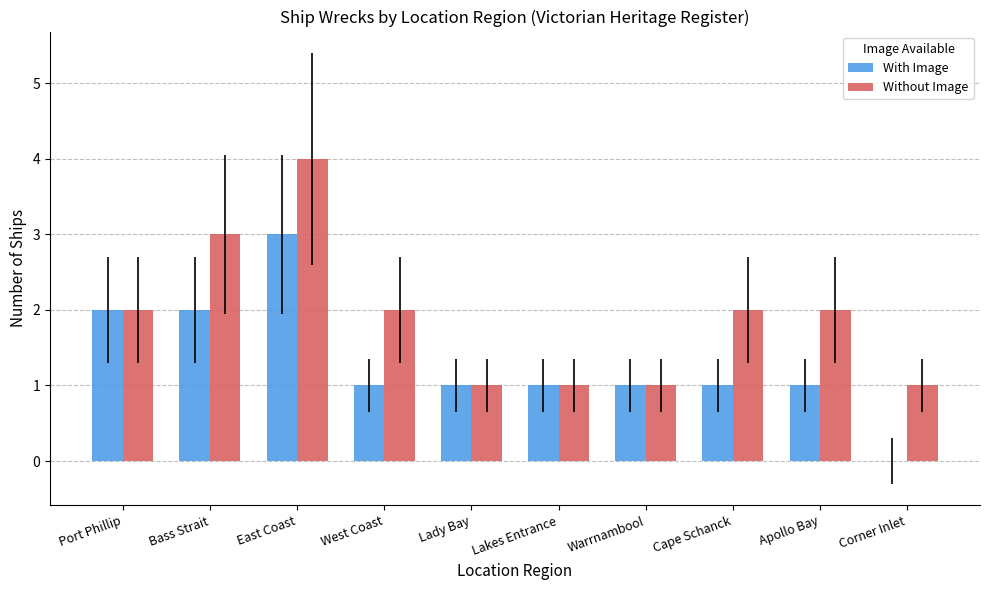

Which series changed the most between Lady Bay and Corner Inlet?

With Image